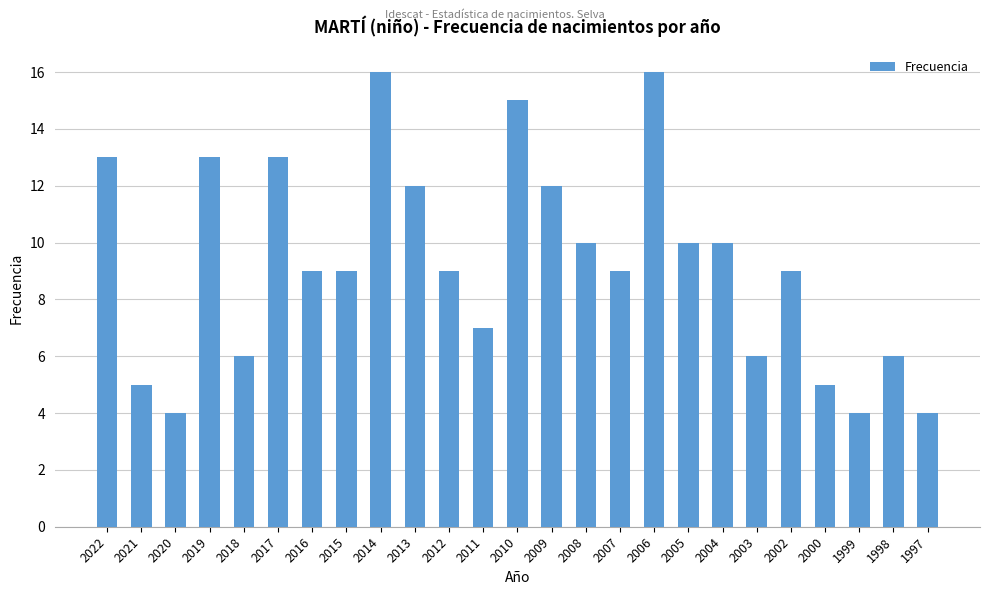

Are the bars horizontal?

No